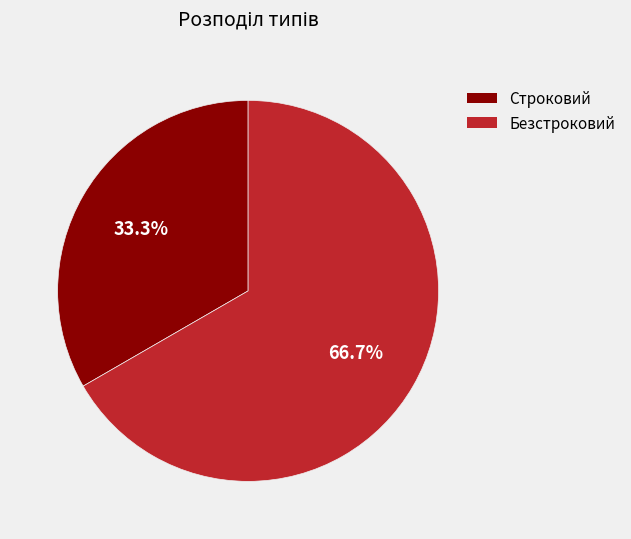

Is there any slice that represents more than half of the pie?

Yes